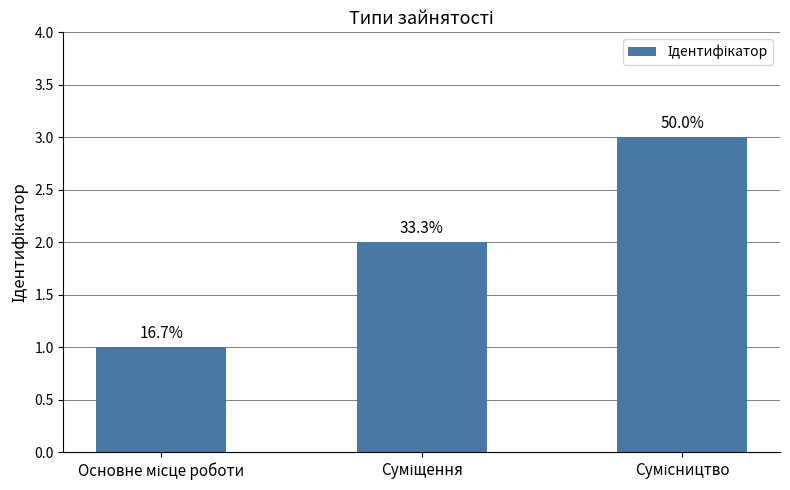

What is the average value?

2